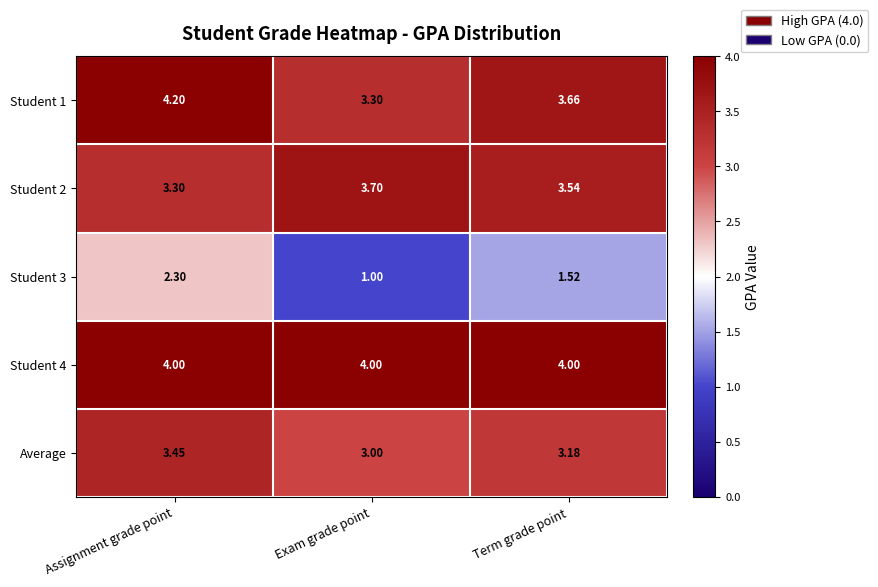

Where is Average nearest to the value 3?

Exam grade point